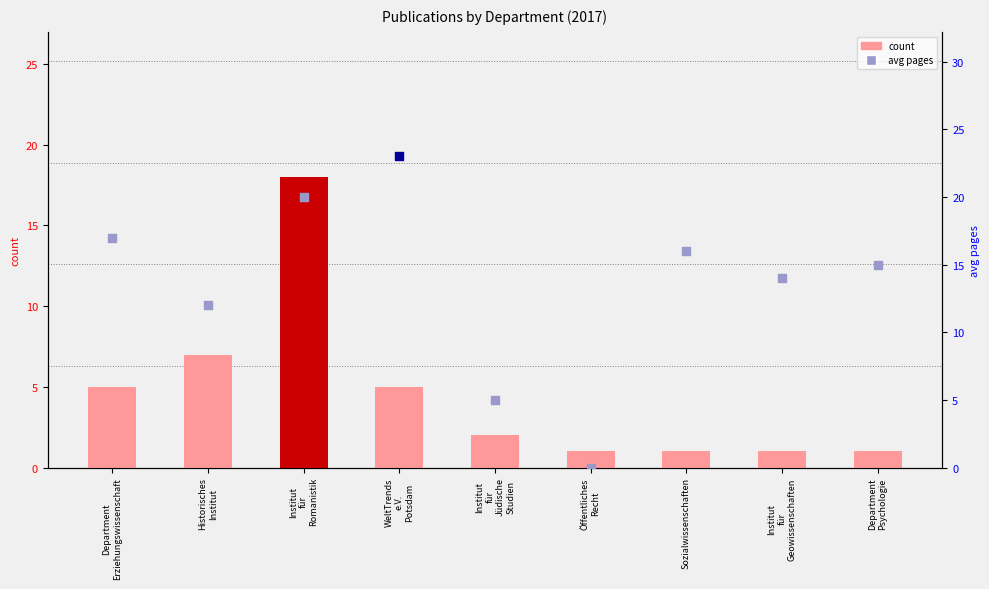

What is the ratio of the value at Institut
für
Jüdische
Studien to the value at Institut
für
Geowissenschaften?

2.0